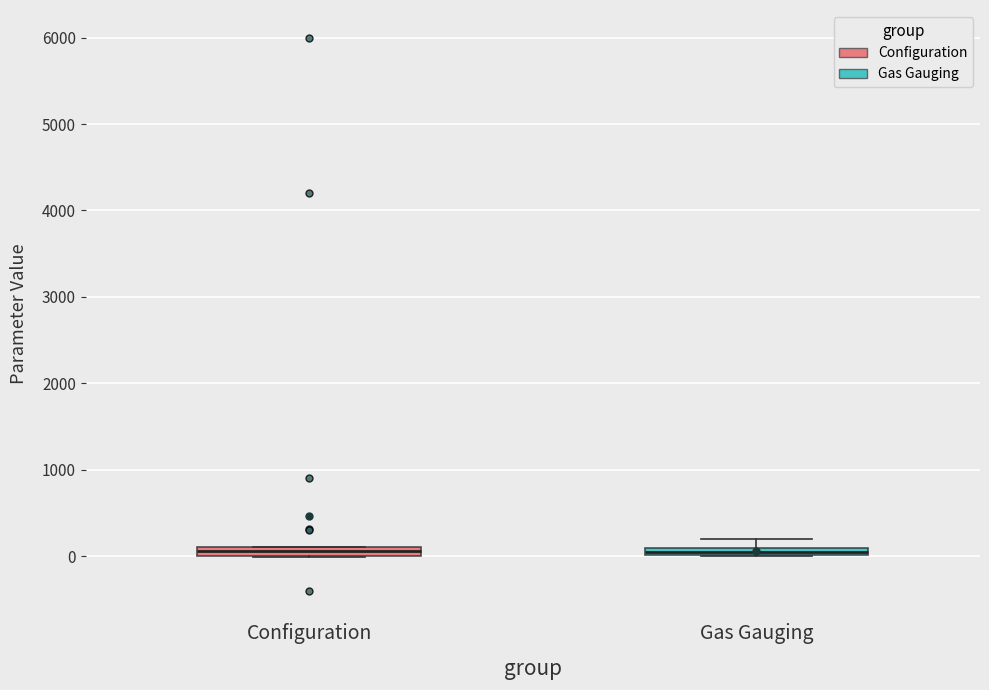

Where is the upper edge of the box for Gas Gauging on the y-axis? The values are not printed on the chart, so give them approximately, as read against the axis.

100